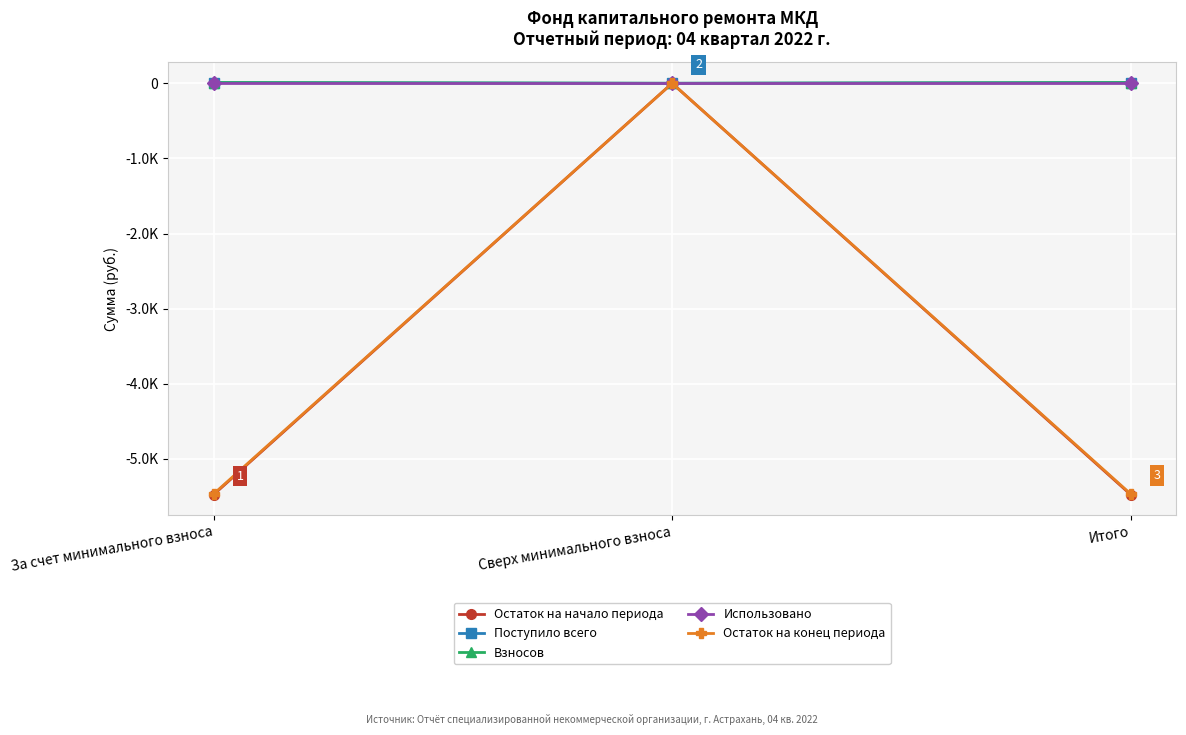

What is the value of the Остаток на начало периода point at the 3rd from the left?

-5474.6